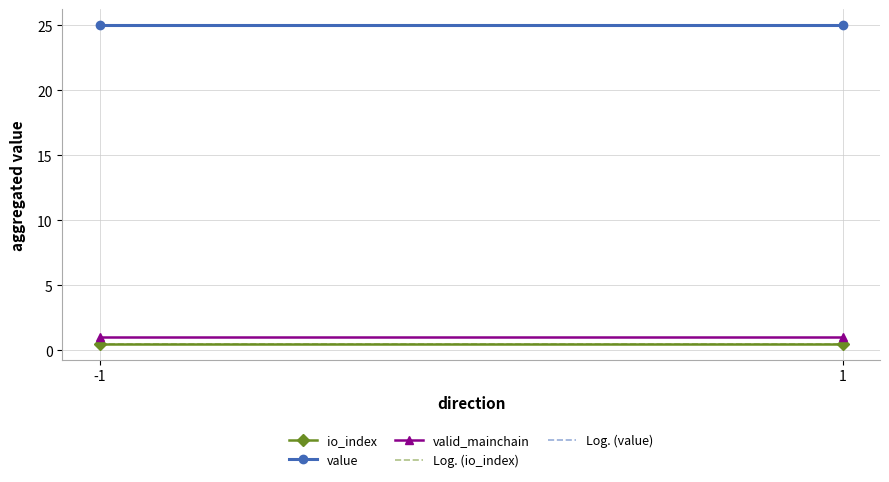

Reading left to right, list all the values displayed in this chart.

io_index: 0.5	0.5
value: 25.0	25.0
valid_mainchain: 1.0	1.0
Log. (io_index): 0.5	0.5
Log. (value): 25.0	25.0